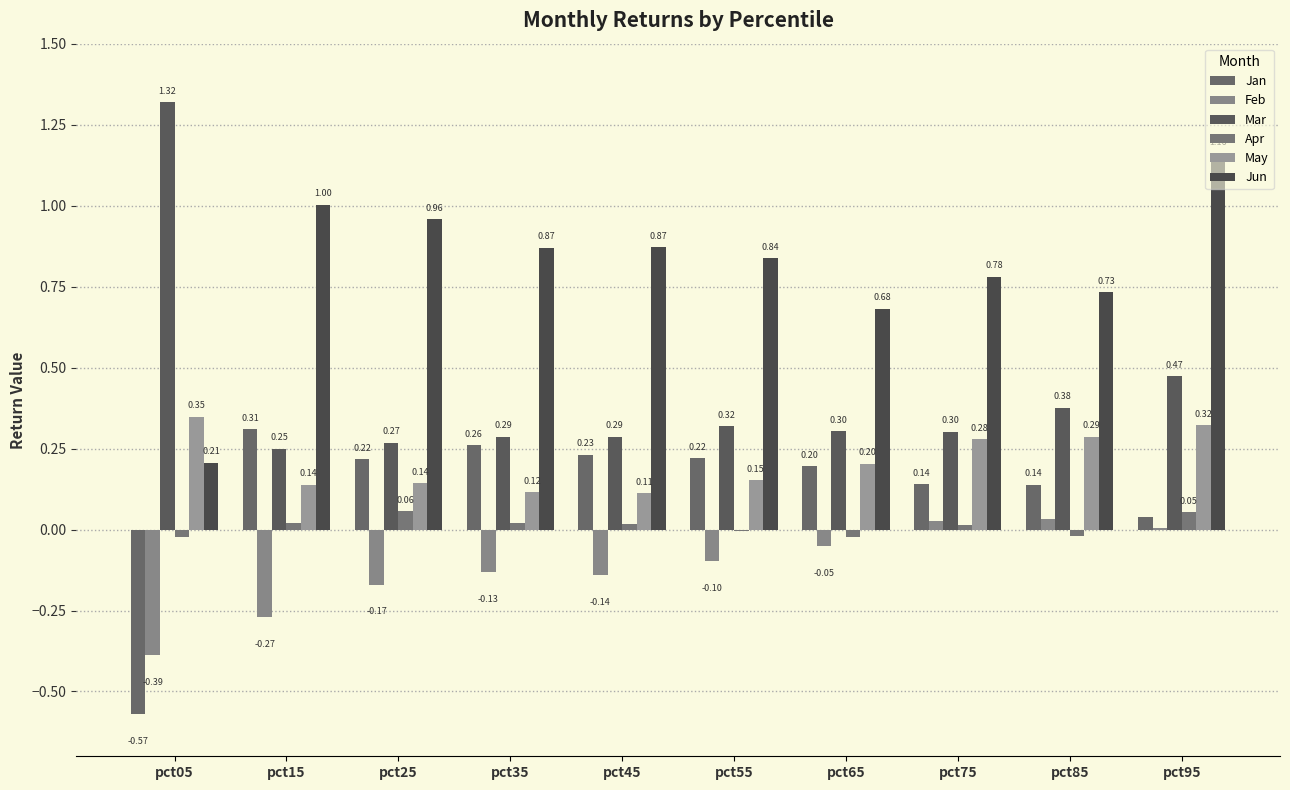

Reading left to right, transcribe all the data shown in this chart.

Jan: pct05=-0.6	pct15=0.3	pct25=0.2	pct35=0.3	pct45=0.2	pct55=0.2	pct65=0.2	pct75=0.1	pct85=0.1	pct95=0.0
Feb: pct05=-0.4	pct15=-0.3	pct25=-0.2	pct35=-0.1	pct45=-0.1	pct55=-0.1	pct65=-0.1	pct75=0.0	pct85=0.0	pct95=0.0
Mar: pct05=1.3	pct15=0.2	pct25=0.3	pct35=0.3	pct45=0.3	pct55=0.3	pct65=0.3	pct75=0.3	pct85=0.4	pct95=0.5
Apr: pct05=-0.0	pct15=0.0	pct25=0.1	pct35=0.0	pct45=0.0	pct55=-0.0	pct65=-0.0	pct75=0.0	pct85=-0.0	pct95=0.1
May: pct05=0.3	pct15=0.1	pct25=0.1	pct35=0.1	pct45=0.1	pct55=0.2	pct65=0.2	pct75=0.3	pct85=0.3	pct95=0.3
Jun: pct05=0.2	pct15=1.0	pct25=1.0	pct35=0.9	pct45=0.9	pct55=0.8	pct65=0.7	pct75=0.8	pct85=0.7	pct95=1.2